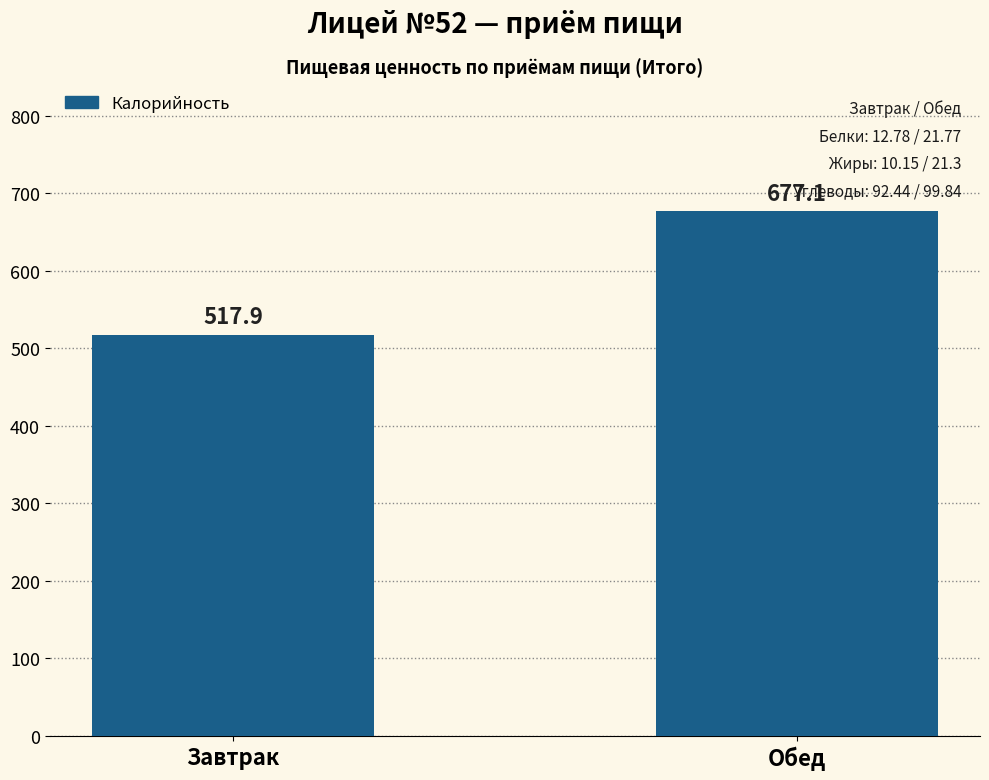

Which label corresponds to the smallest value in the chart?

Завтрак